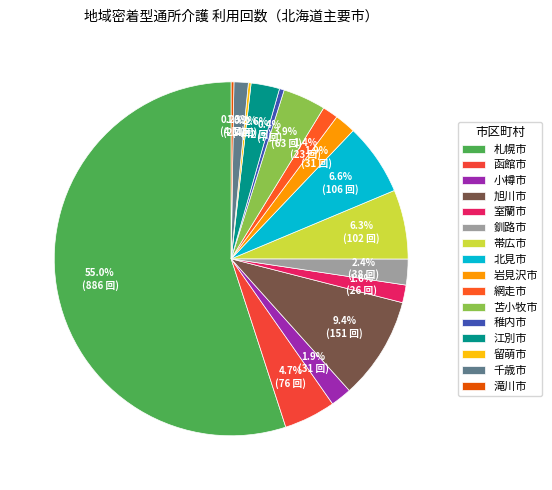

Which category has the smallest portion of the pie?

留萌市